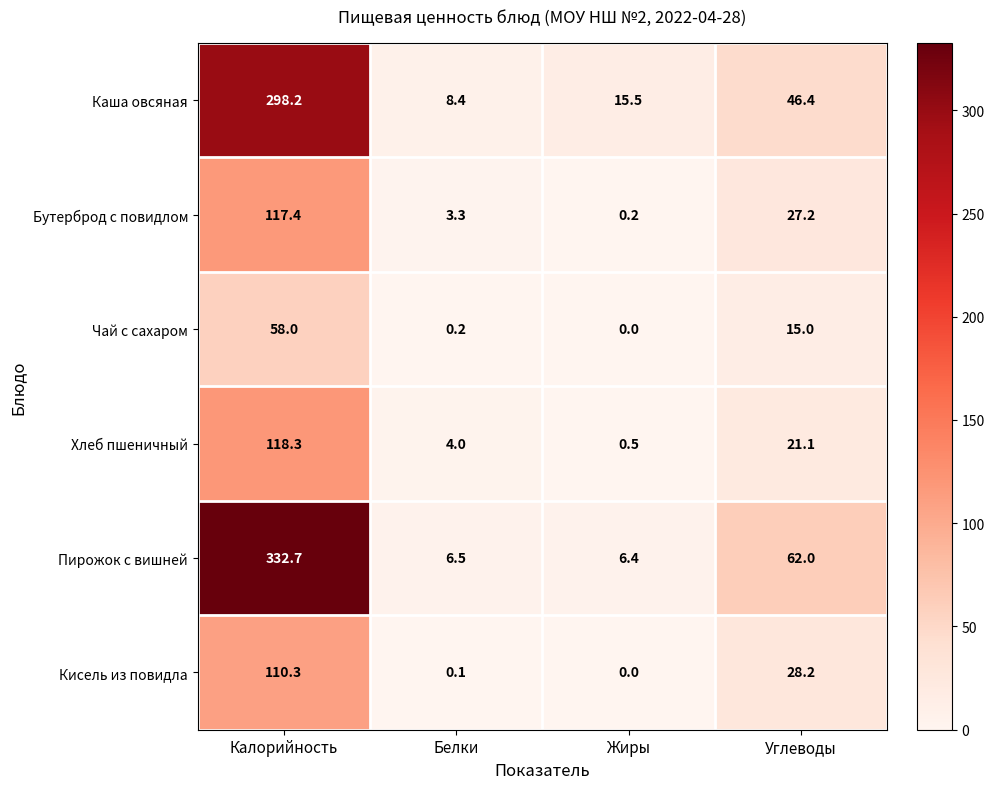

At which category is the sum across all series the highest?

Калорийность